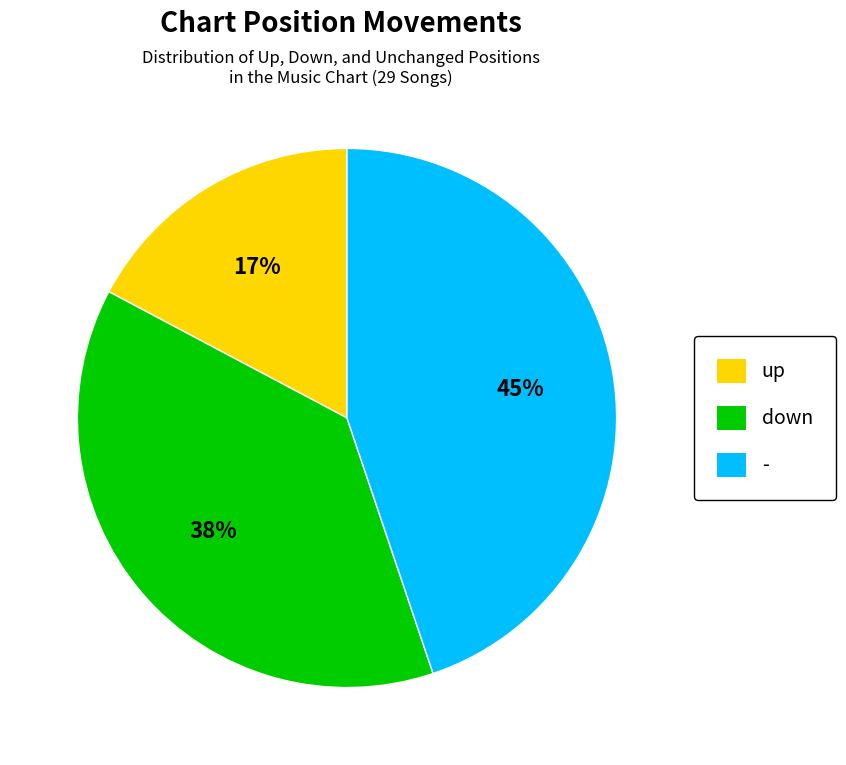

What percentage is the up slice, to the nearest percent?

17%